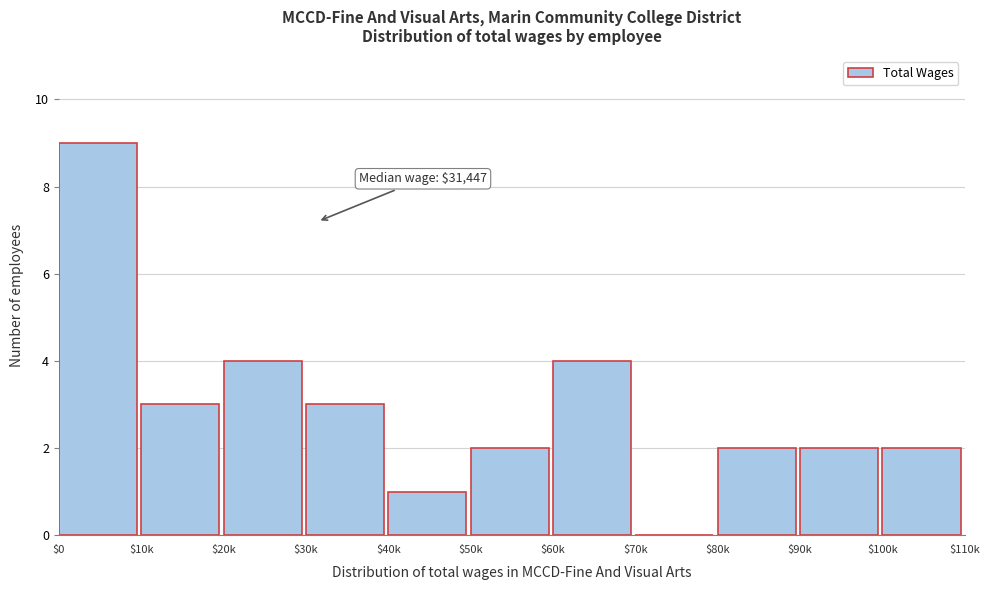

Which label corresponds to the largest value in the chart?

$0